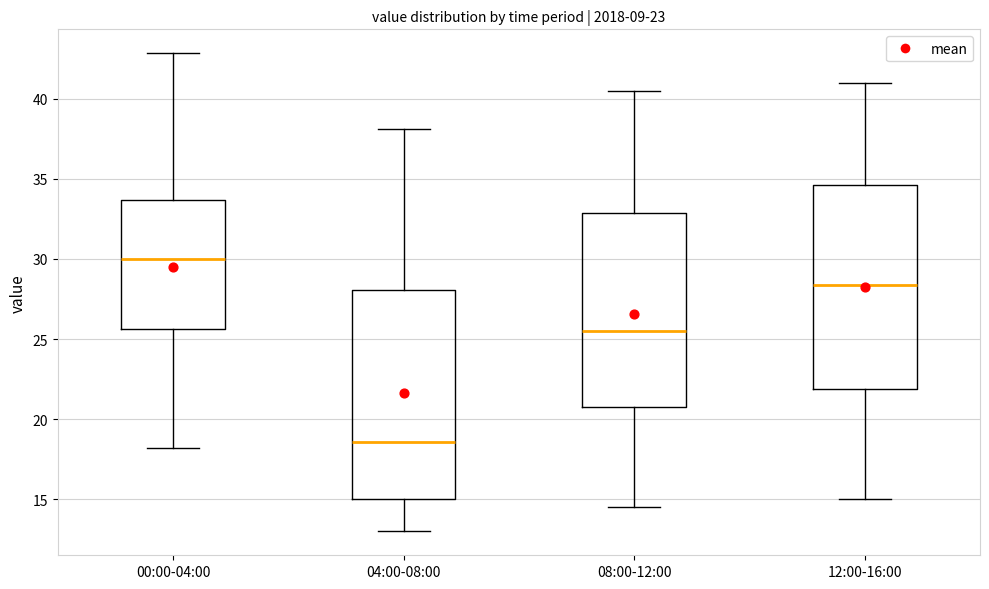

Reading left to right, transcribe this box plot: for each box, give where its median line is, the range the box spans, and where its two whiskers end, as read against the y-axis. The values are not printed on the chart, so give them approximately, as read against the axis.

00:00-04:00: median 30.0, box 25.5 to 33.5, whiskers 18.0 to 43.0
04:00-08:00: median 18.5, box 15.0 to 28.0, whiskers 13.0 to 38.0
08:00-12:00: median 25.5, box 21.0 to 33.0, whiskers 14.5 to 40.5
12:00-16:00: median 28.5, box 22.0 to 34.5, whiskers 15.0 to 41.0